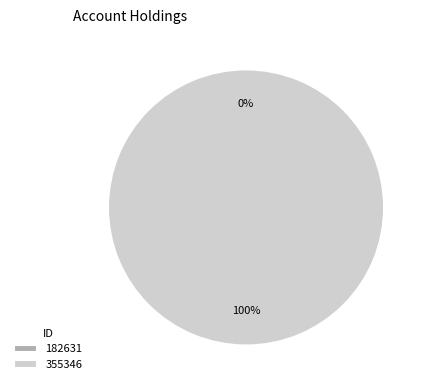

To the nearest percent, what percentage of the pie is 355346?

100%